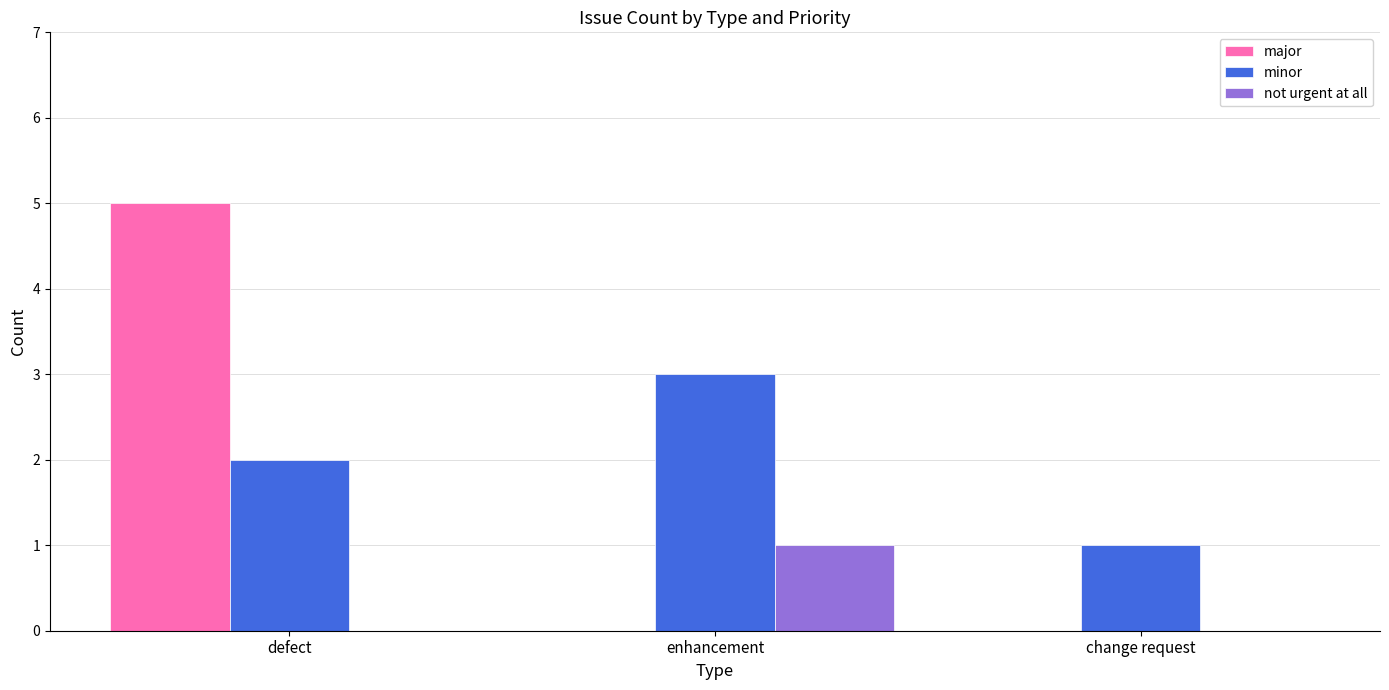

Reading left to right, what are all the values shown in this chart?

major: 5	0	0
minor: 2	3	1
not urgent at all: 0	1	0